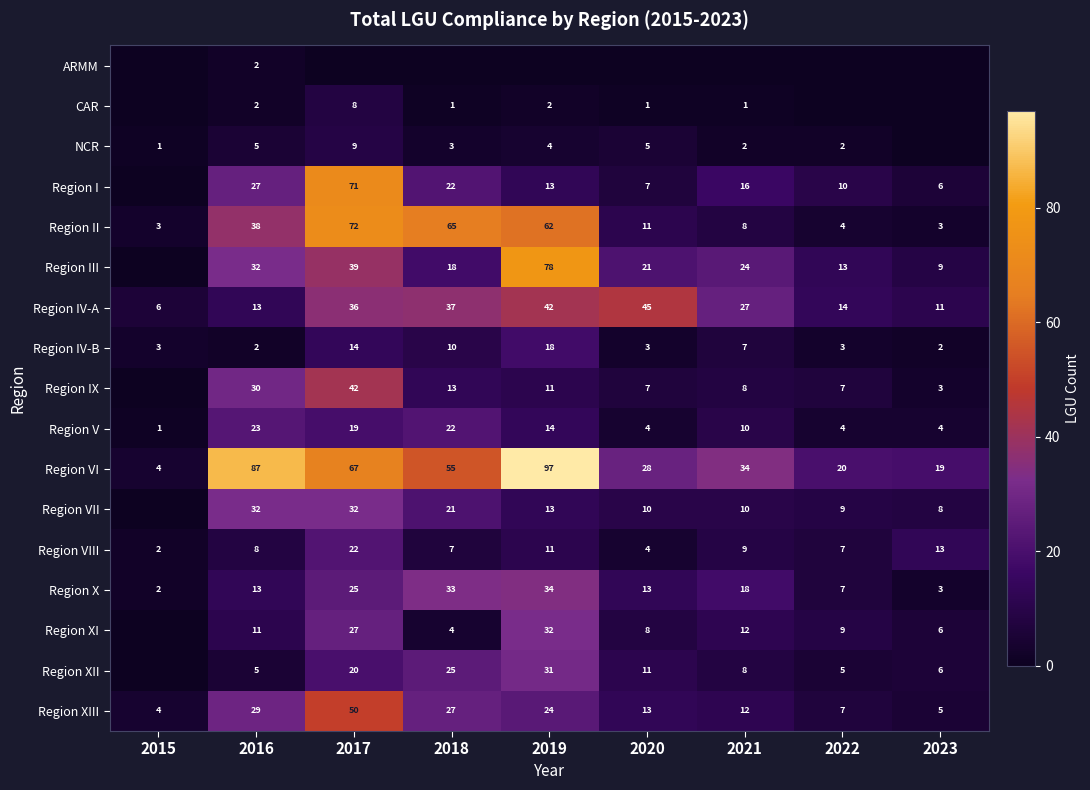

The CAR series shows 1 at 2021. True or false?

True